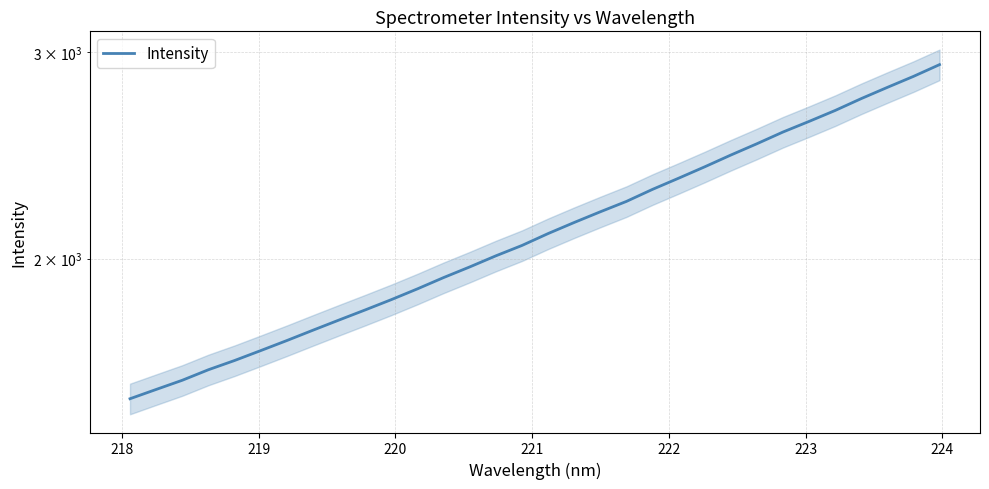

True or false: the data has more than 1 interior local peaks.

False